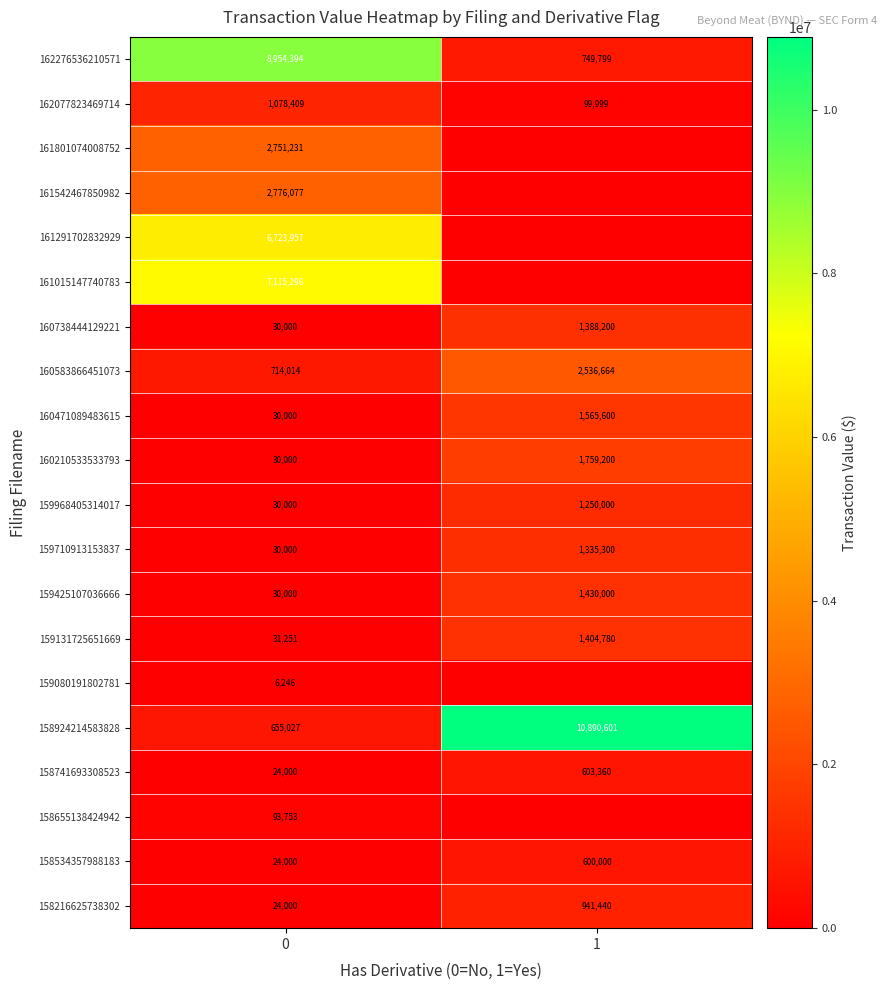

How many series are shown in this chart?

20